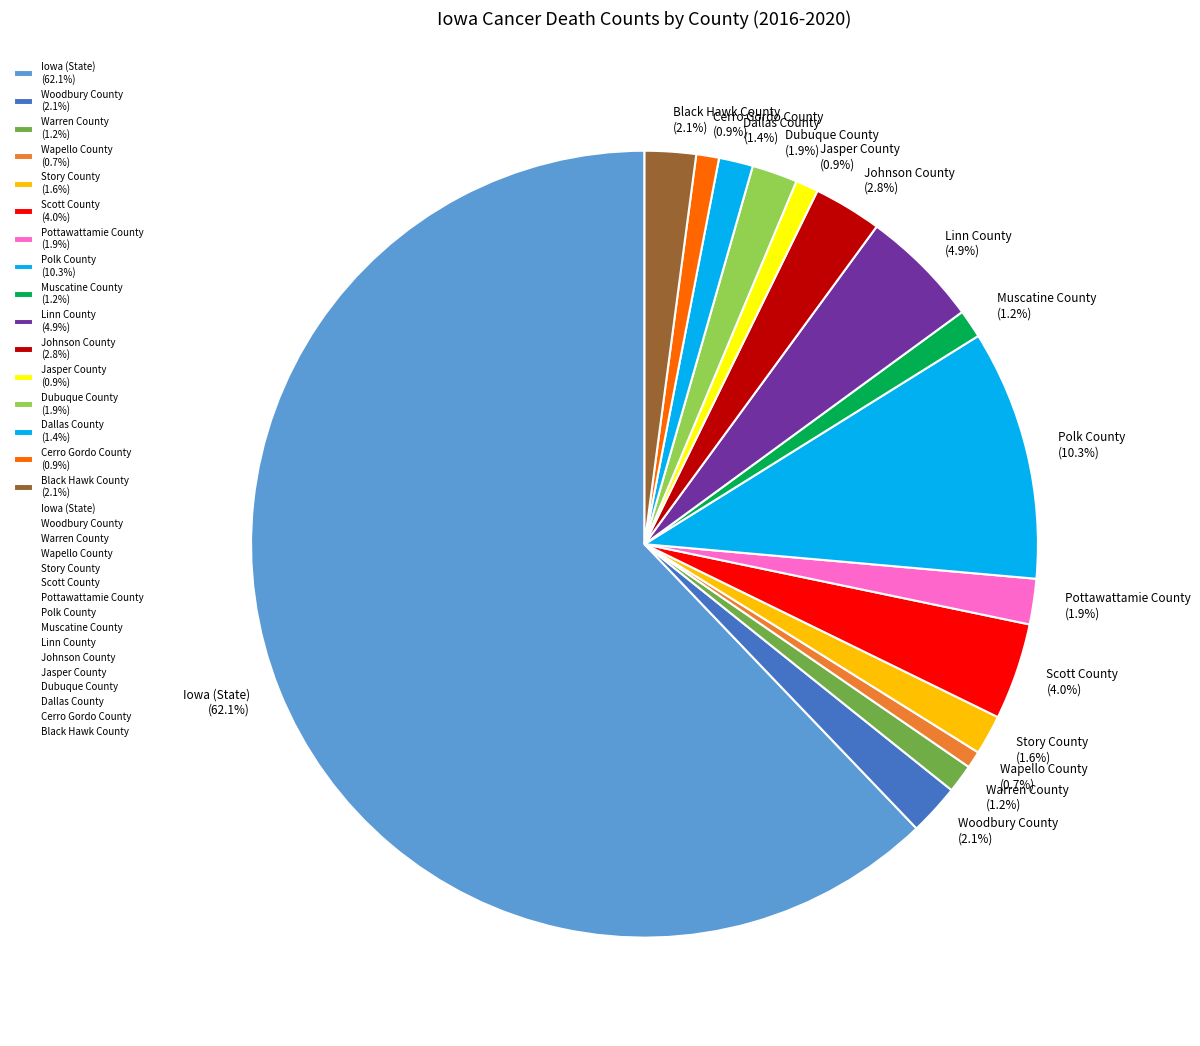

What is the largest slice in the pie chart?

Iowa (State)